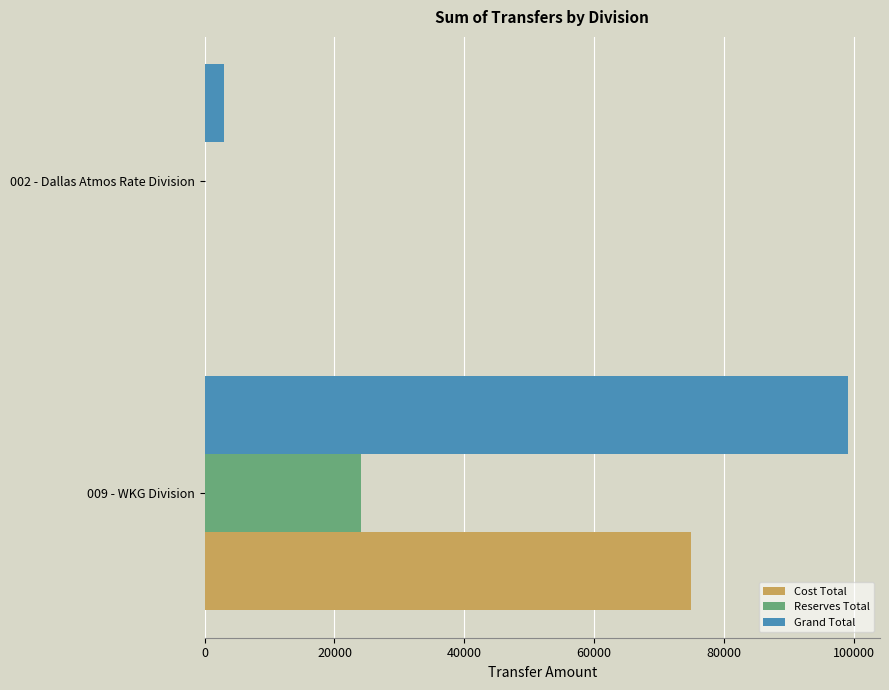

Which category has the highest value across all series?

009 - WKG Division